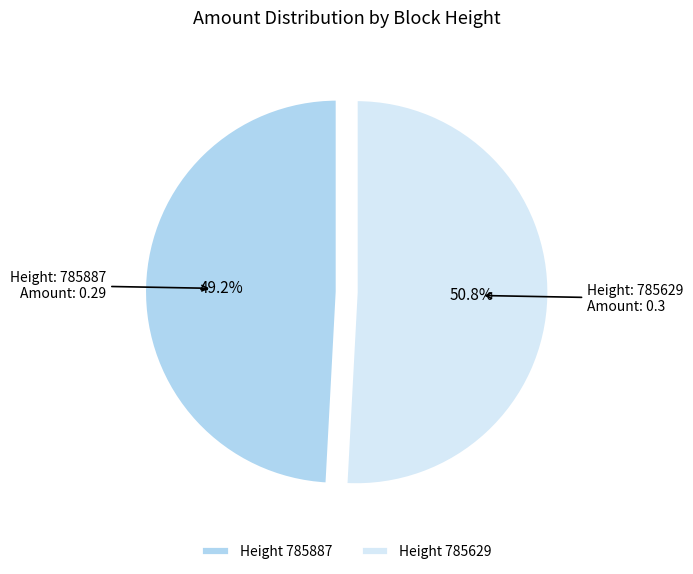

What percentage do Height 785887 and Height 785629 together represent?

100.0%